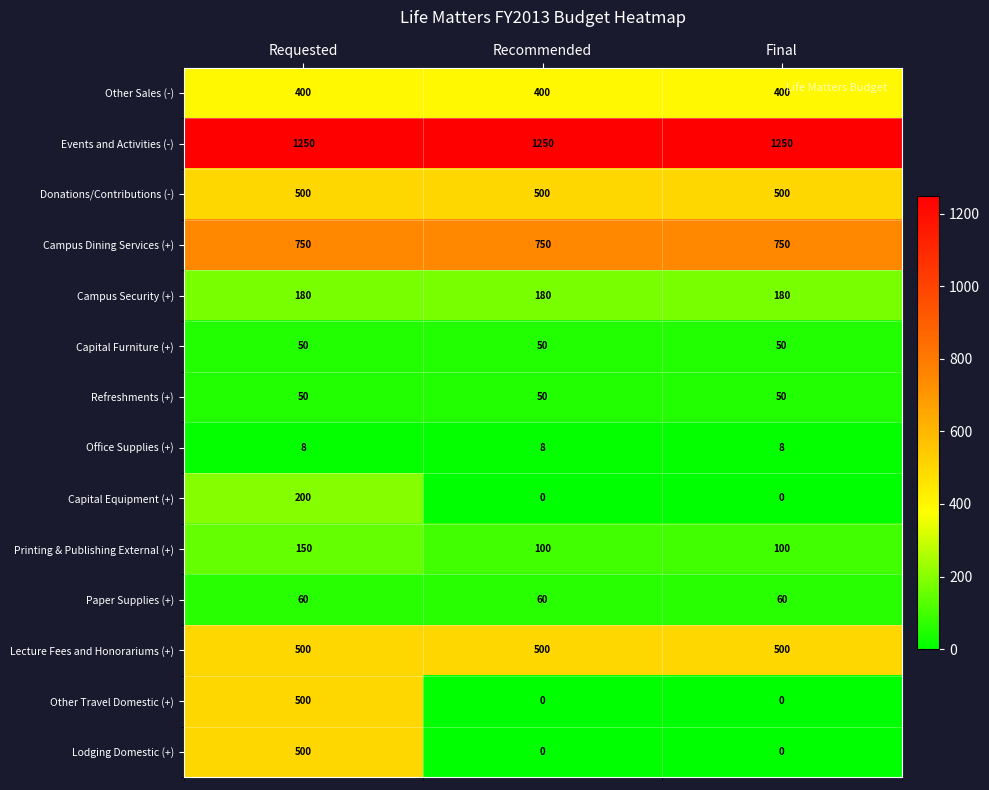

At how many categories does at least one series exceed 923?

3